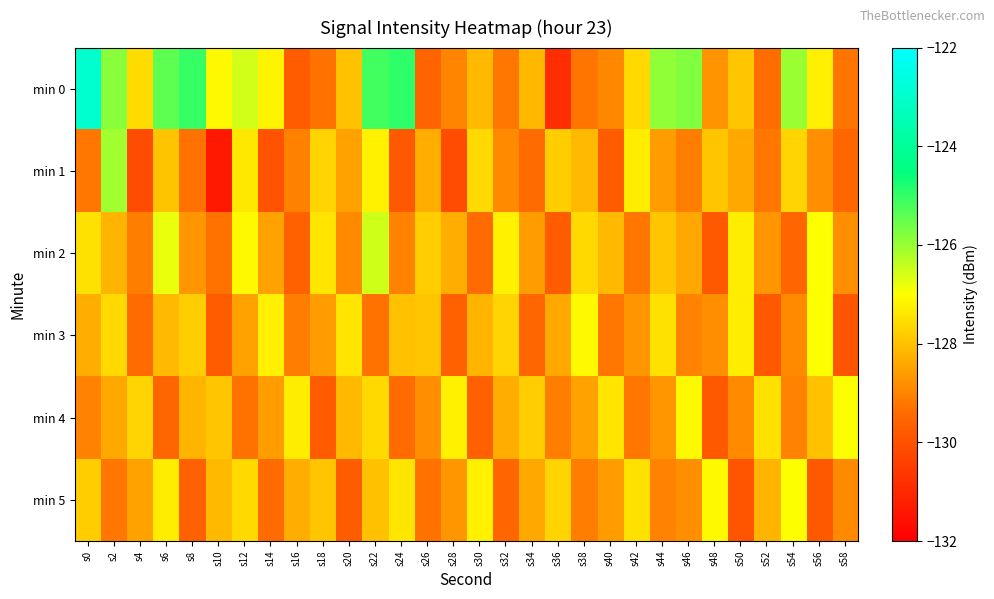

What is the minimum value shown in the chart?

-131.4